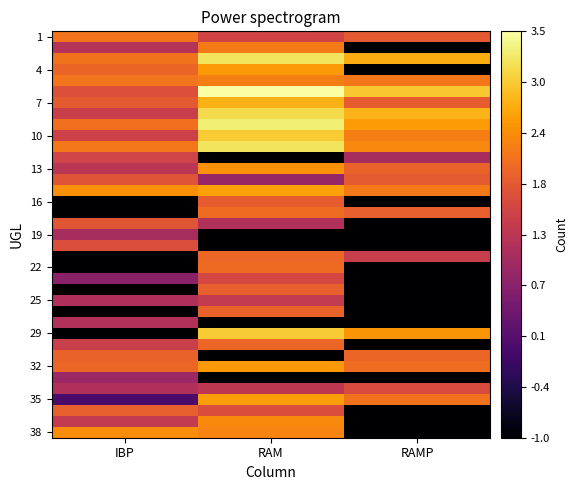

Which series has the widest spread of values?

29